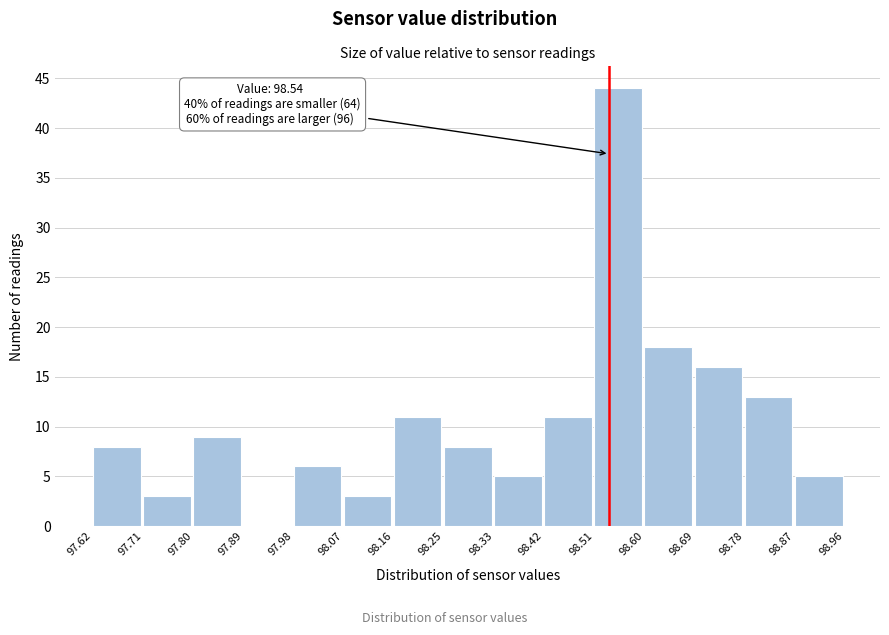

Which range on the x-axis has the tallest bar?

98.51 to 98.60